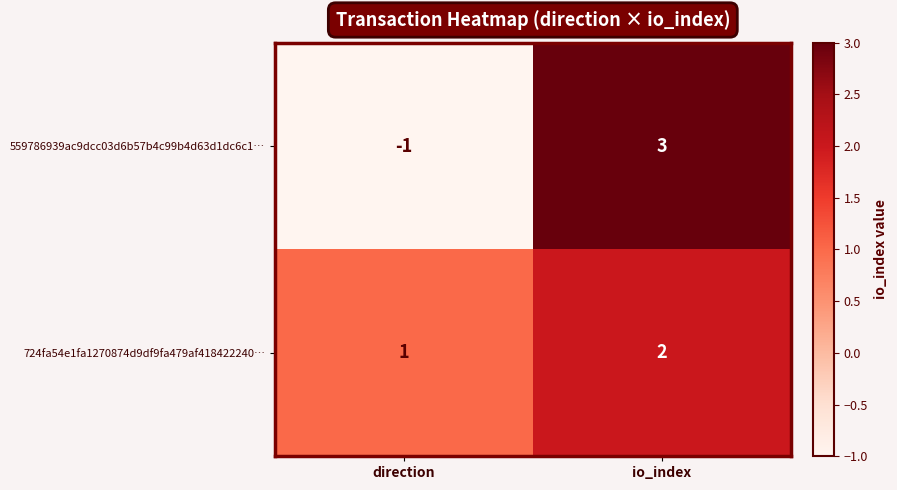

The value of 559786939ac9dcc03d6b57b4c99b4d63d1dc6c1… at io_index is 1. True or false?

False